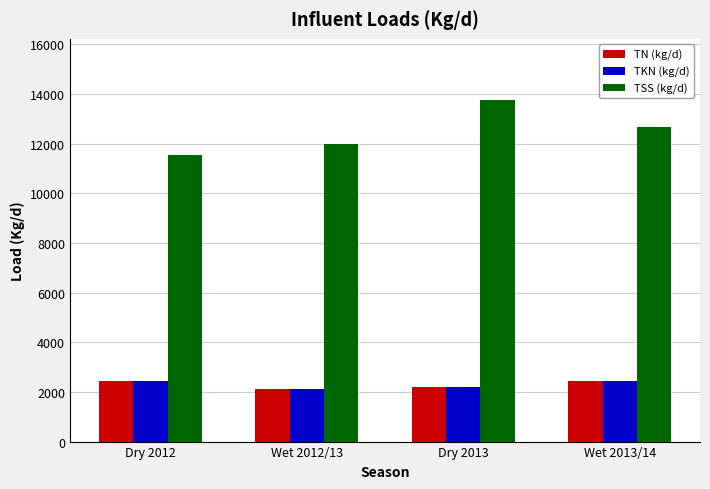

What is the spread (max minus min) of values at Wet 2012/13?

9859.6